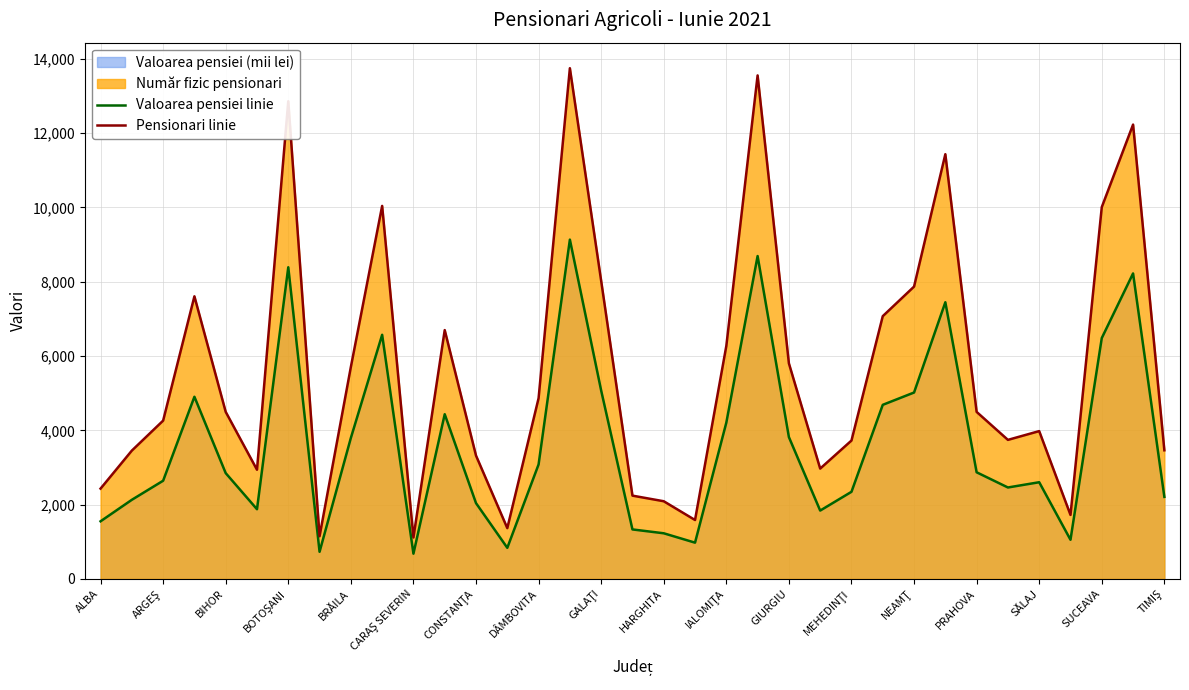

Does the chart have visible grid lines?

Yes